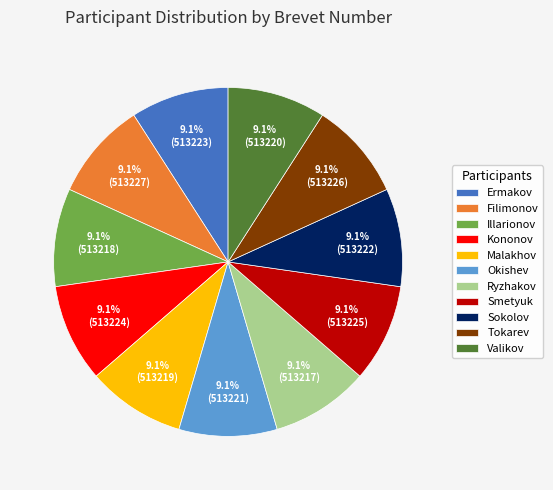

True or false: Illarionov accounts for 18% of the total.

False